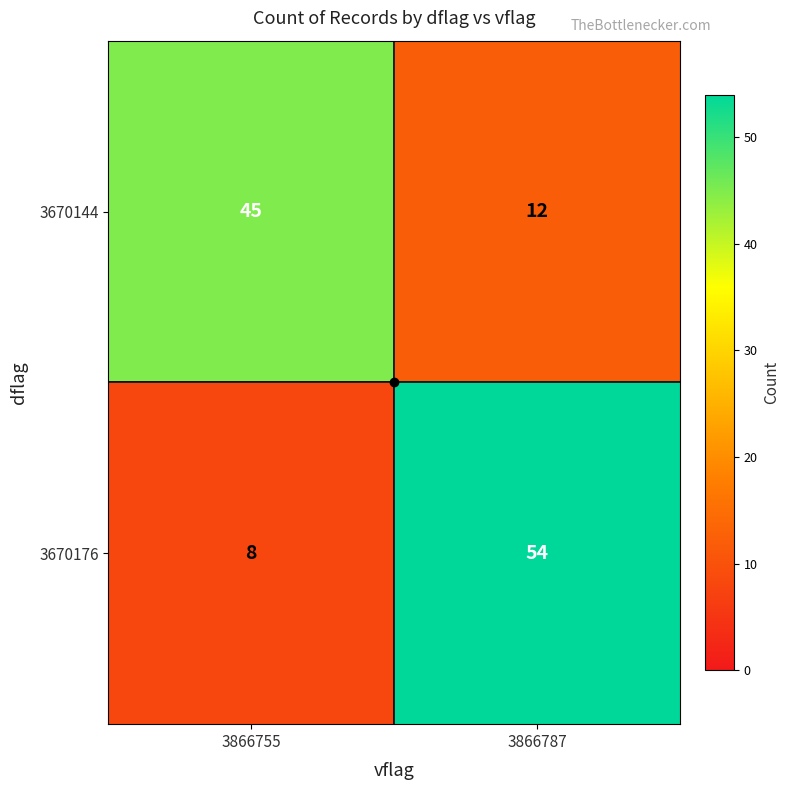

Count the number of data series in this chart.

2